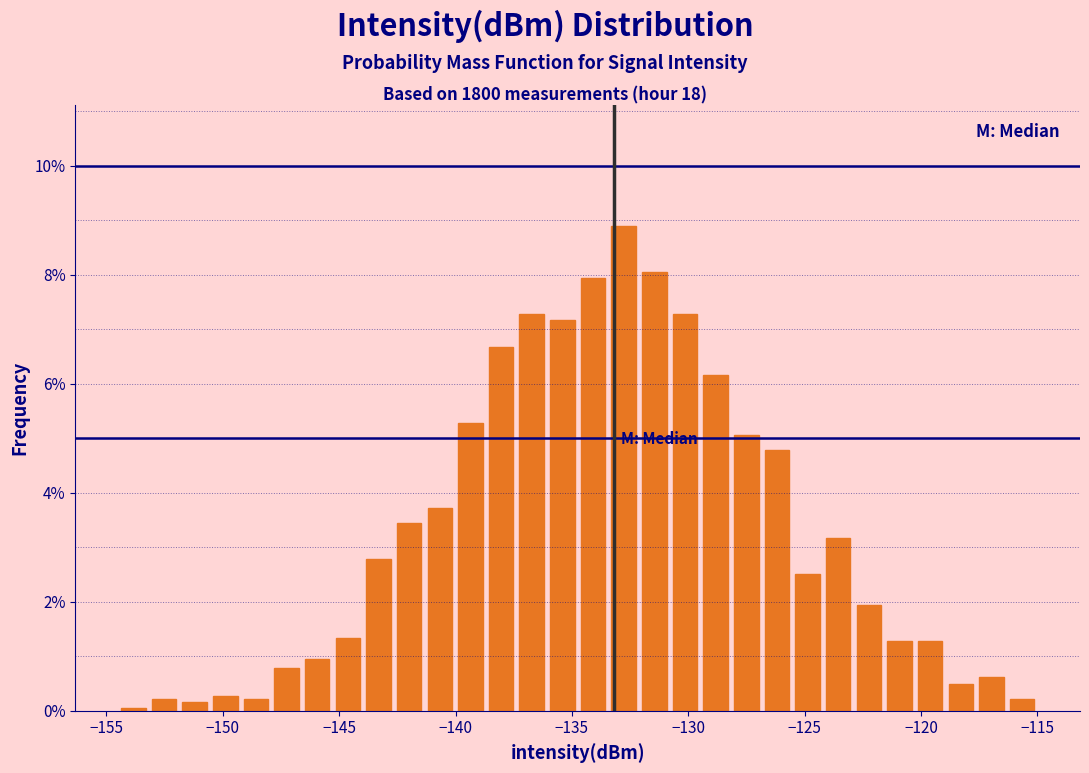

Read against the x-axis, roughly where is the centre of the tallest bar?

-133.0